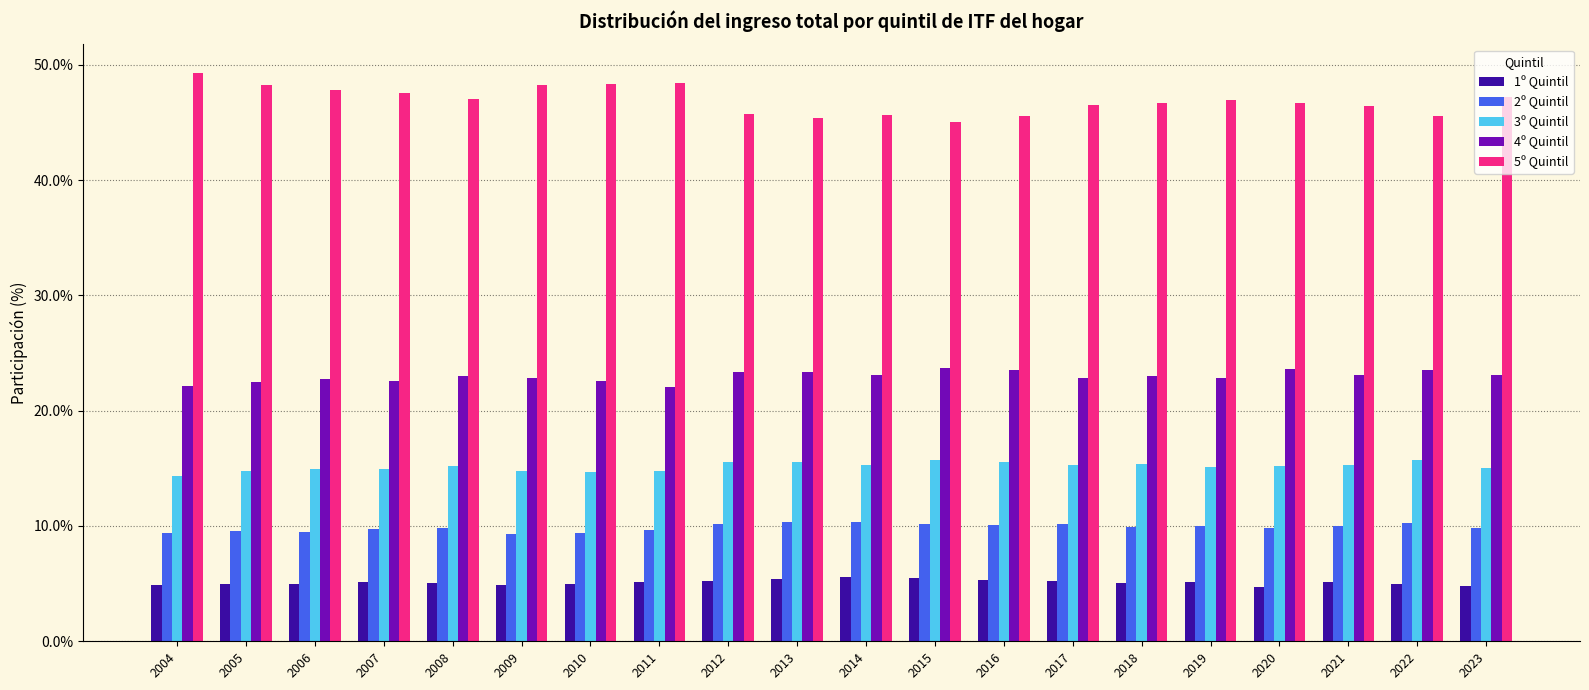

Is the value of 2º Quintil at 2011 greater than the value of 5º Quintil at 2018?

No